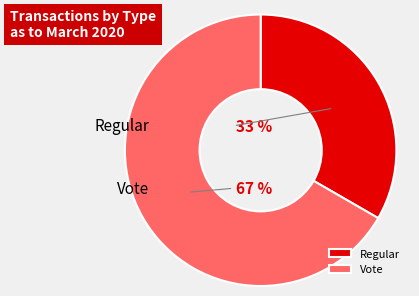

Combined, what portion of the pie is Vote and Regular?

100.0%